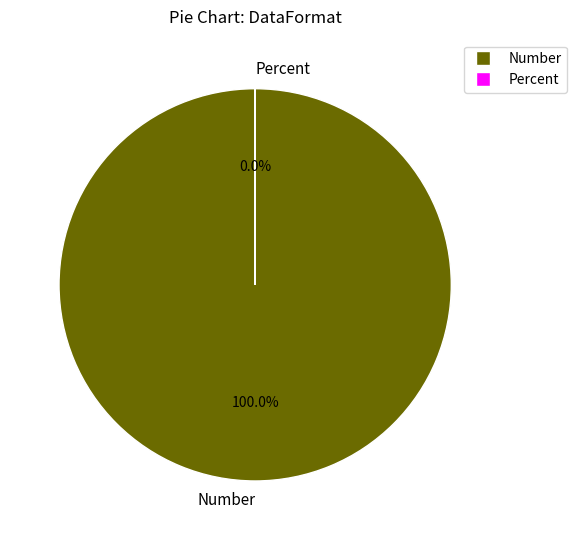

Count the number of slices in the pie.

2